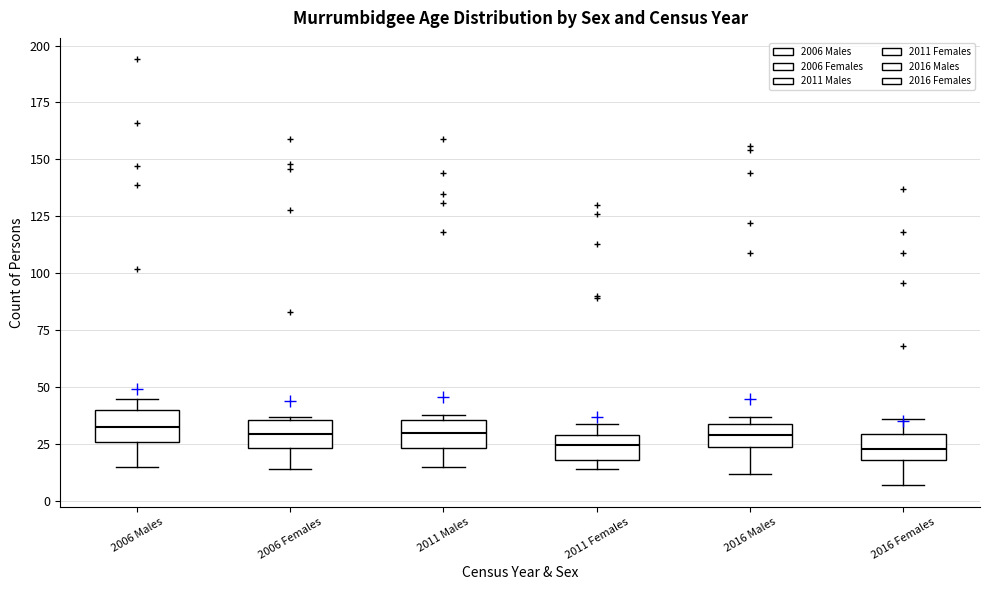

Reading left to right, read every box against the y-axis: the position of its median line, the range the box covers, and the ends of its whiskers. The values are not printed on the chart, so give them approximately, as read against the axis.

2006 Males: median 35, box 25 to 40, whiskers 15 to 45
2006 Females: median 30, box 25 to 35, whiskers 15 to 35
2011 Males: median 30, box 25 to 35, whiskers 15 to 40
2011 Females: median 25, box 20 to 30, whiskers 15 to 35
2016 Males: median 30, box 25 to 35, whiskers 10 to 35 (just above the box's upper edge)
2016 Females: median 25, box 20 to 30, whiskers 5 to 35